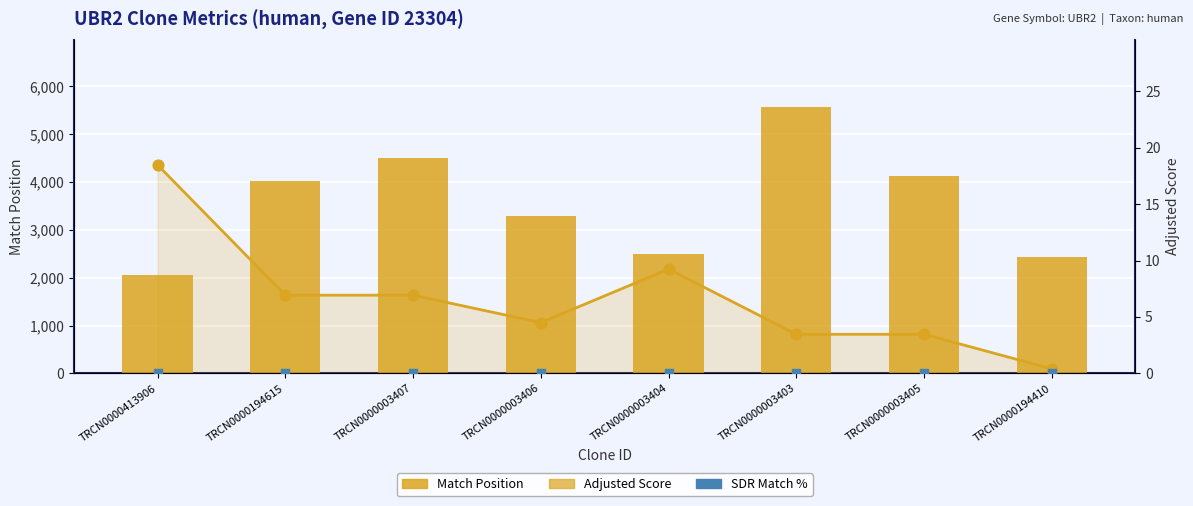

Which series reaches the maximum Y coordinate?

Match Position